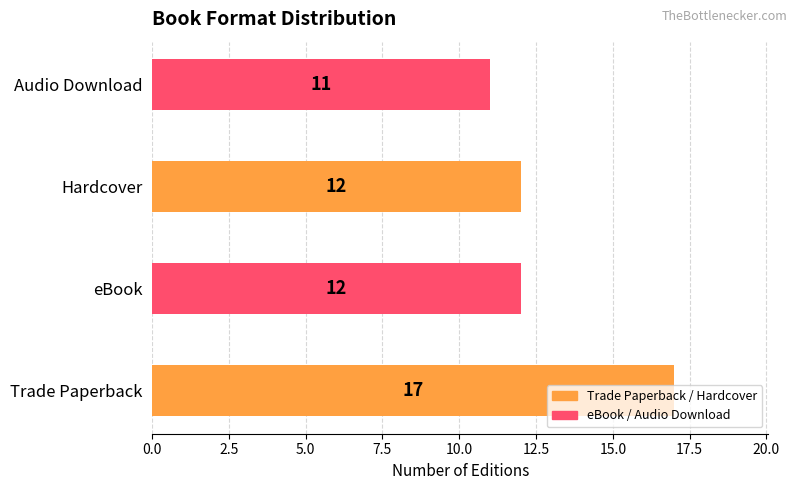

Read the value at Hardcover.

12